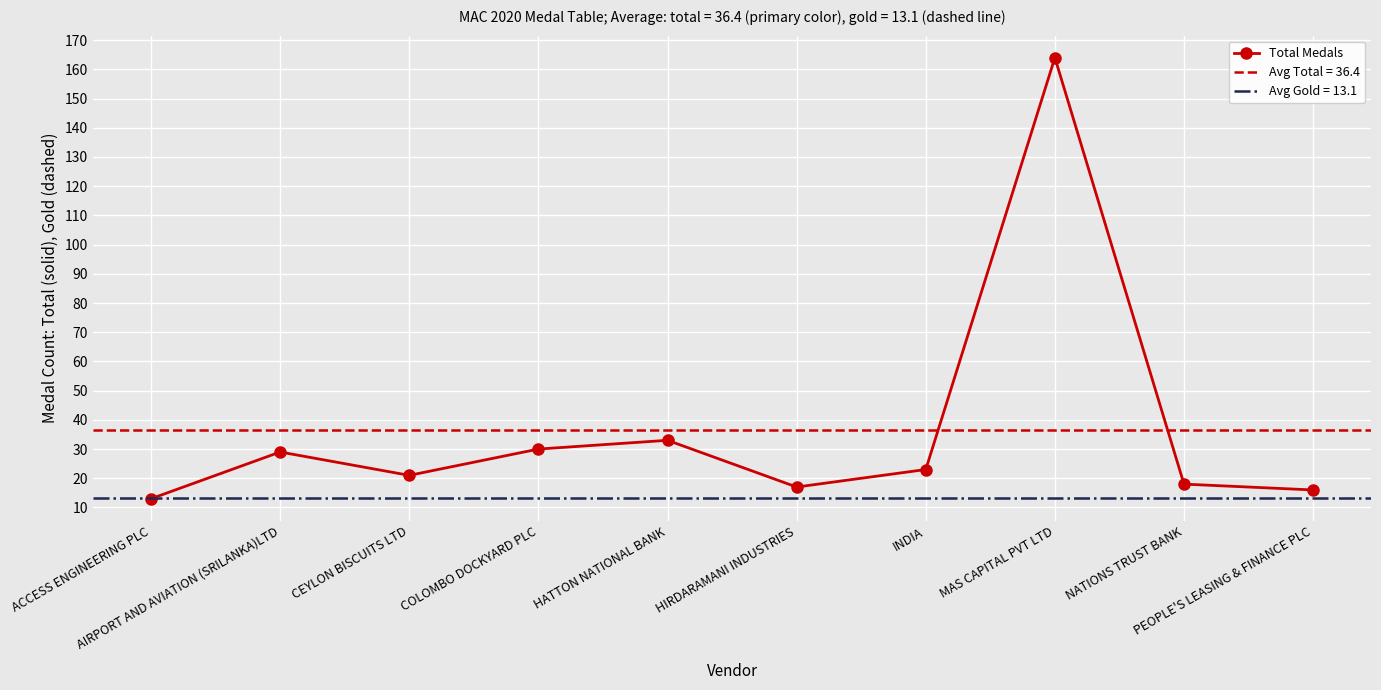

How many points are lower than both their immediate neighbors (excluding endpoints)?

2